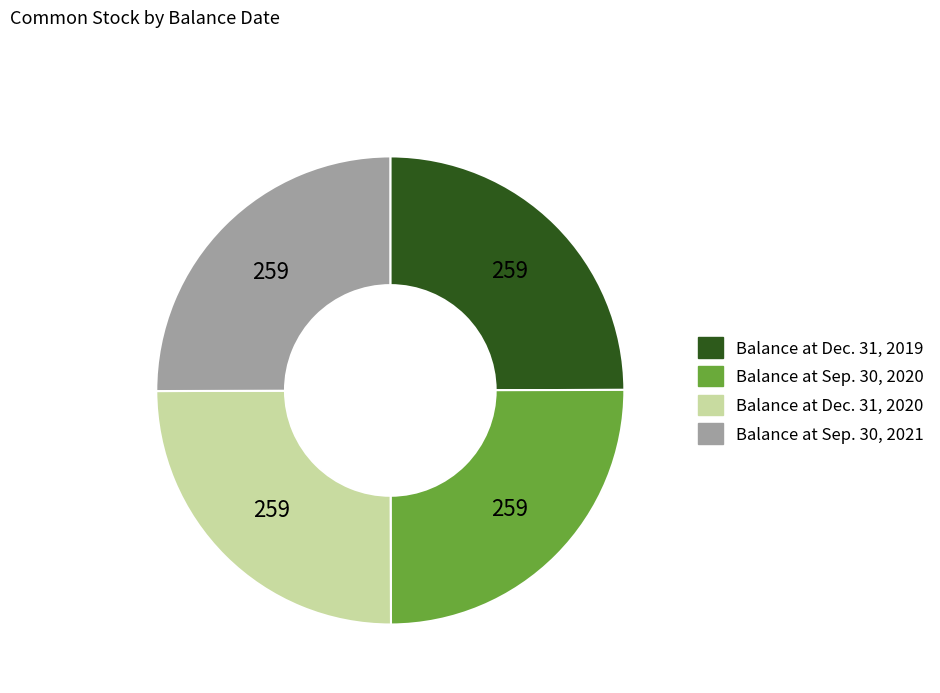

True or false: Balance at Sep. 30, 2021 accounts for 34% of the total.

False